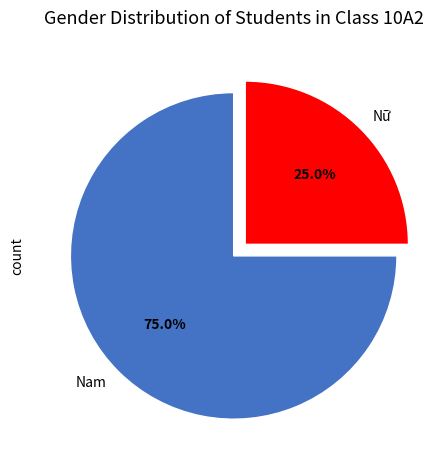

What is the largest slice in the pie chart?

Nam